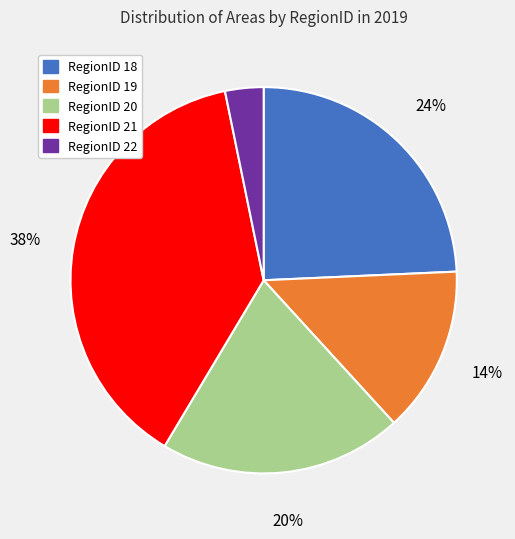

Which slice is the largest?

RegionID 21